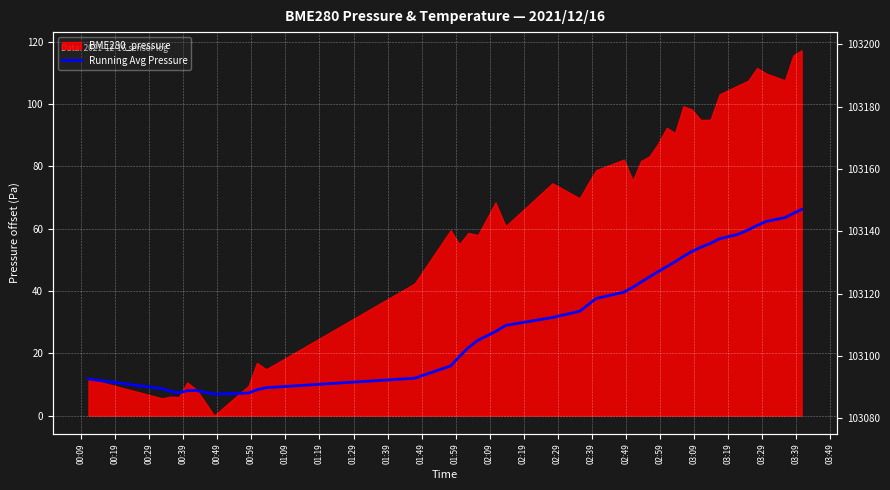

At which category does the data reach its first local peak?

00:59